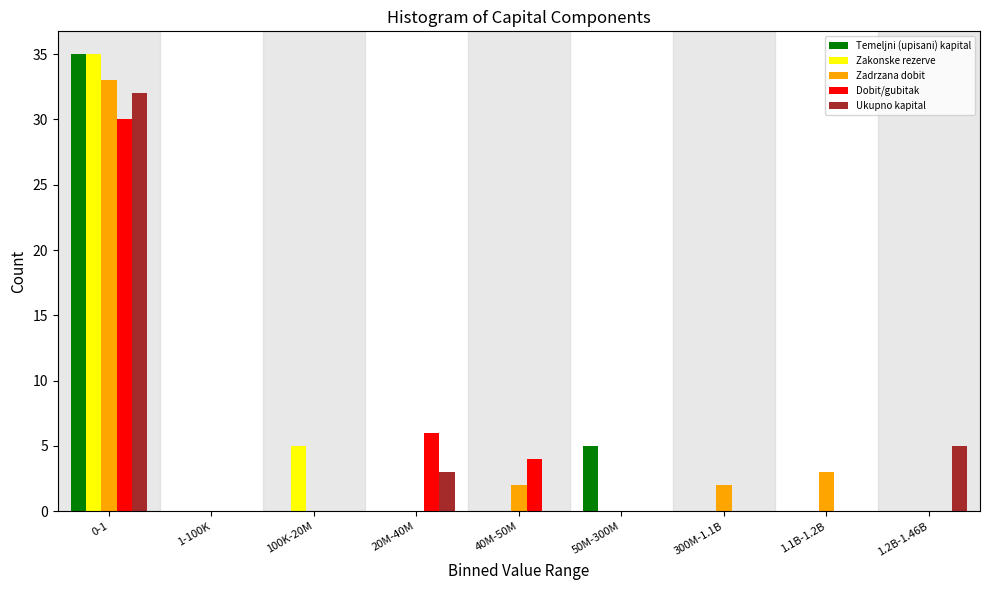

What is the highest value of the Temeljni (upisani) kapital series?

35